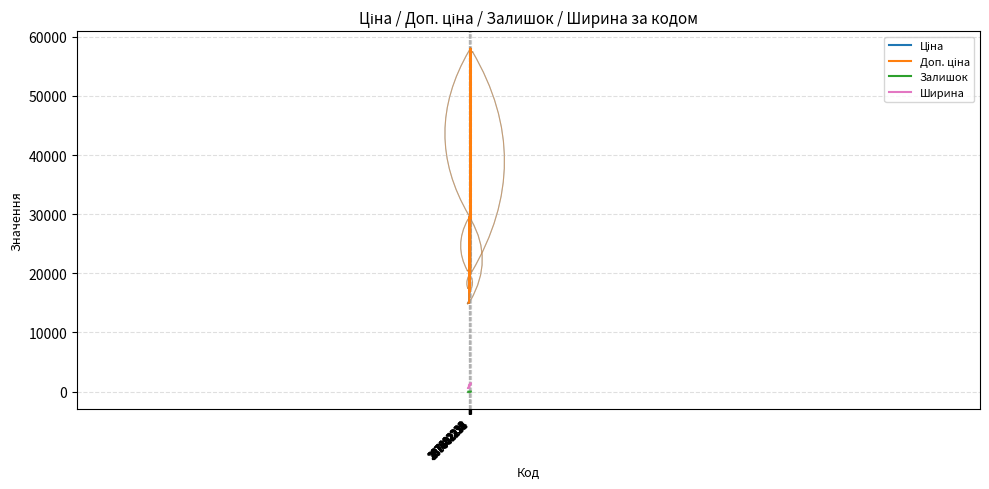

What position from the left is 287302226?

9